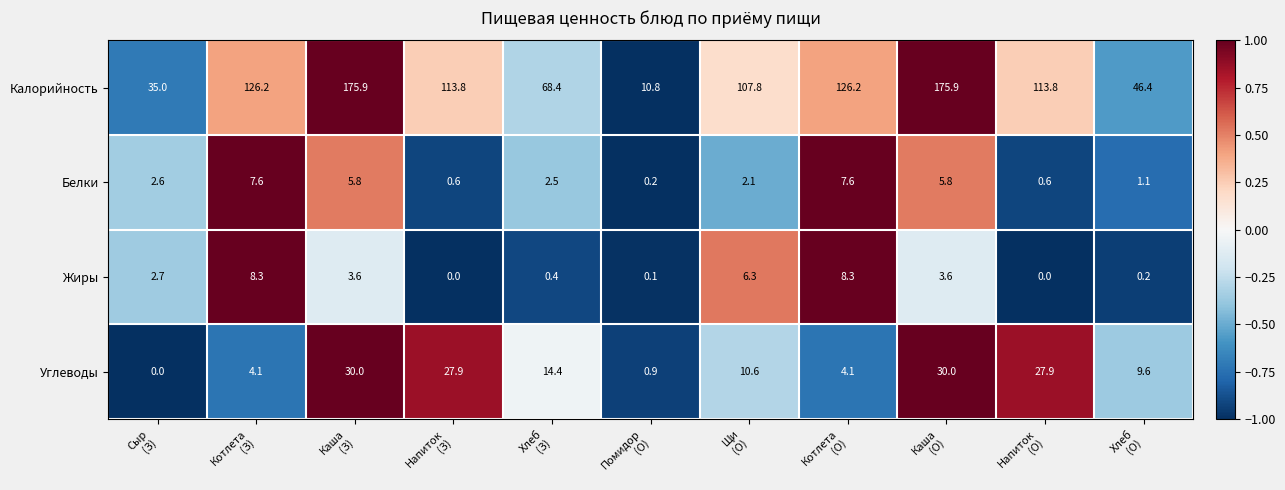

Between Каша
(З) and Хлеб
(О), which series saw the biggest shift?

Калорийность